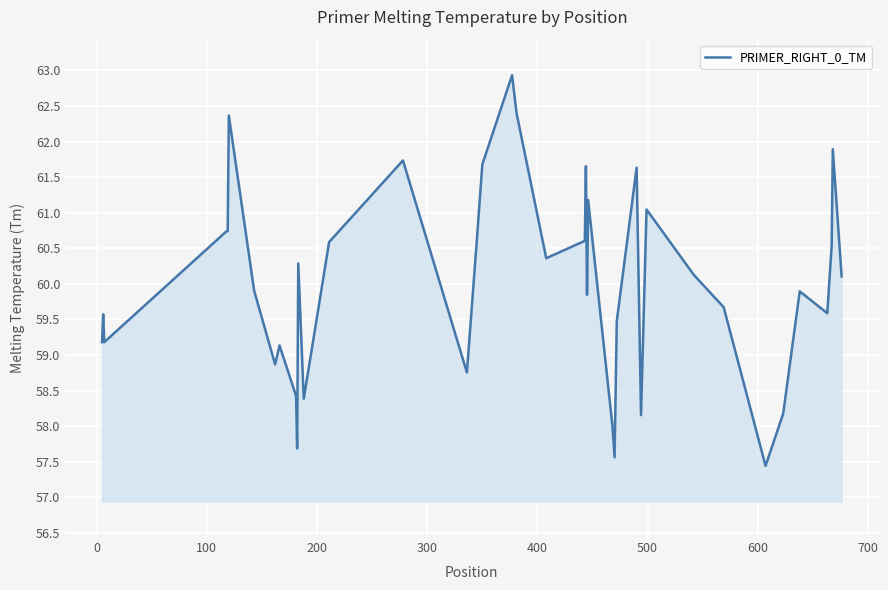

What is the maximum value shown in the chart?

62.9